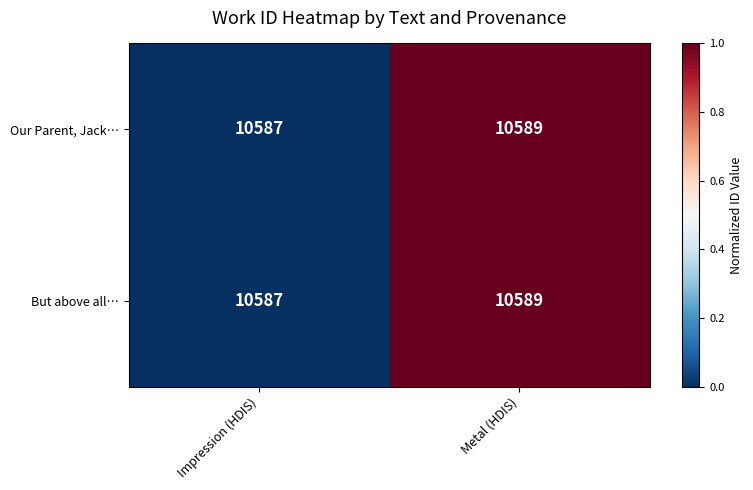

At which category is the sum across all series the highest?

Metal (HDIS)